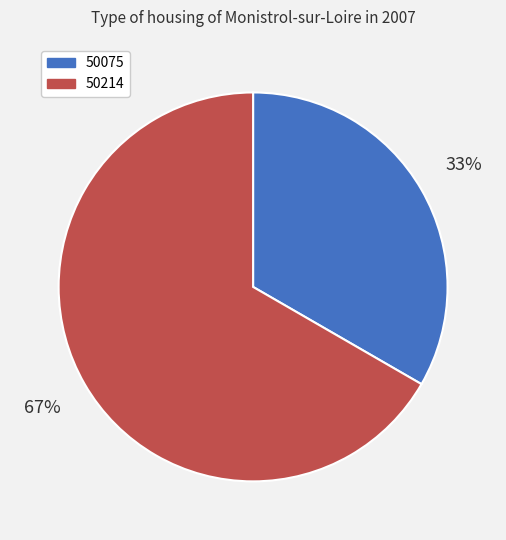

To the nearest percent, what percentage of the pie is 50075?

33%